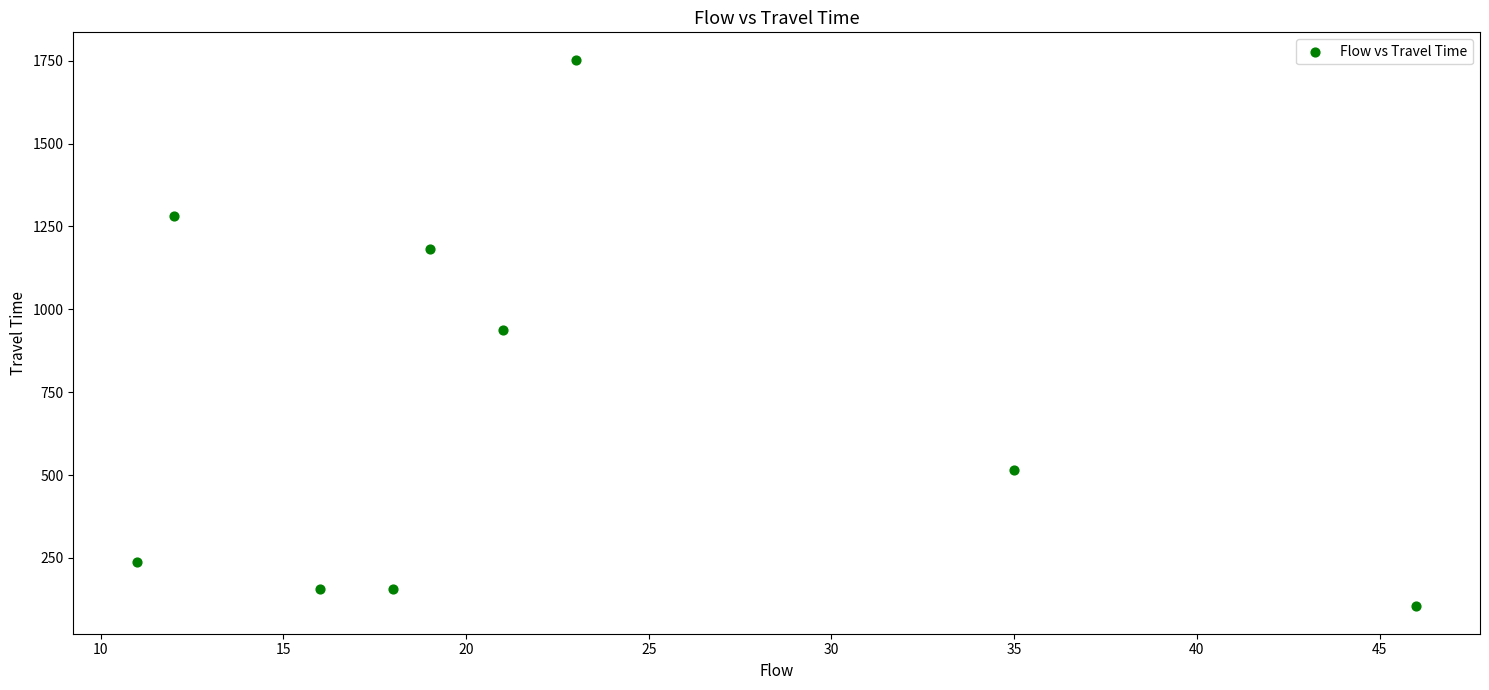

What is the average Y value?

703